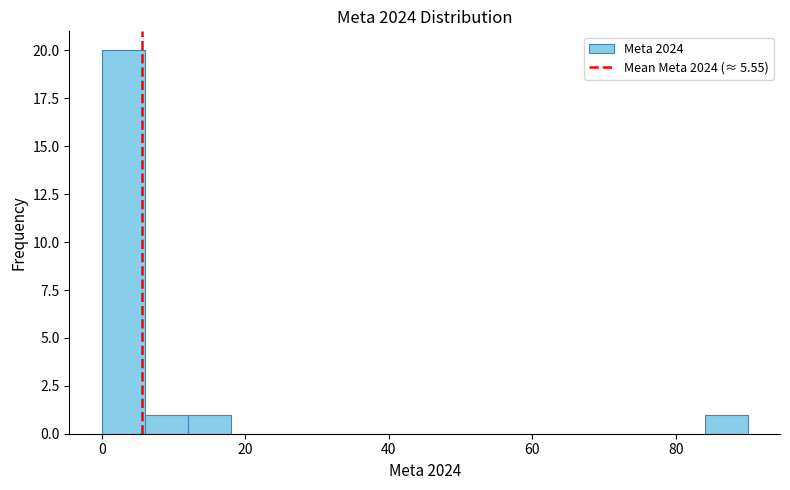

Read against the x-axis, roughly where is the centre of the tallest bar?

4